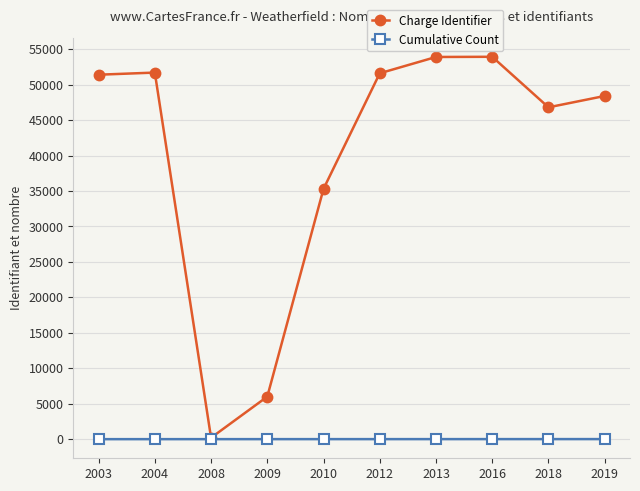

Which series changed the most between 2012 and 2016?

Charge Identifier